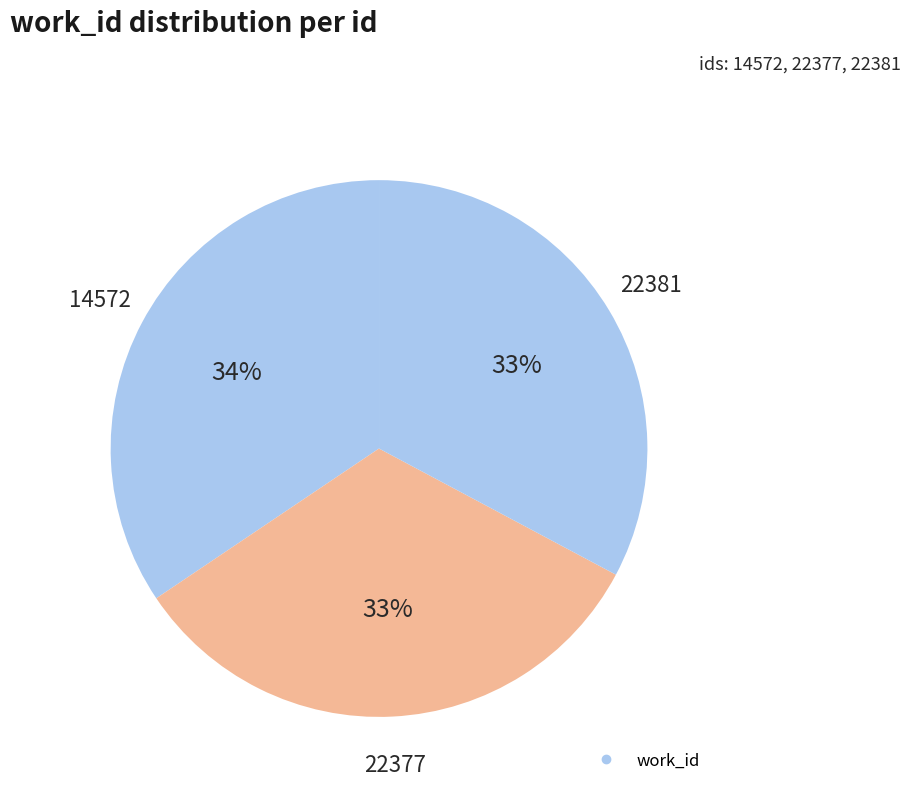

How many segments does this pie chart have?

3